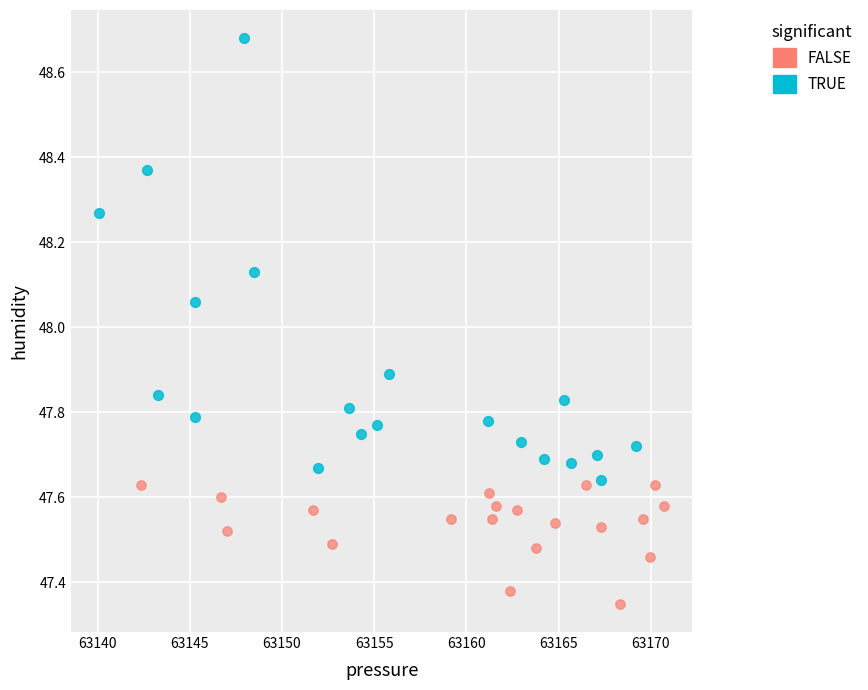

Which series reaches the minimum Y coordinate?

FALSE